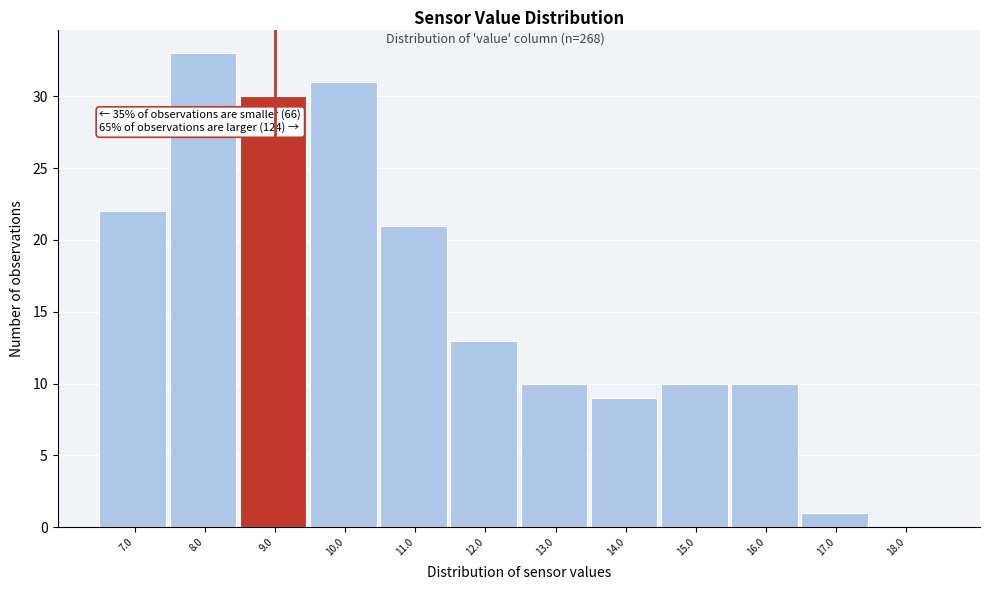

Reading left to right, extract all data points from this chart.

7.0=22	8.0=33	9.0=30	10.0=31	11.0=21	12.0=13	13.0=10	14.0=9	15.0=10	16.0=10	17.0=1	18.0=0